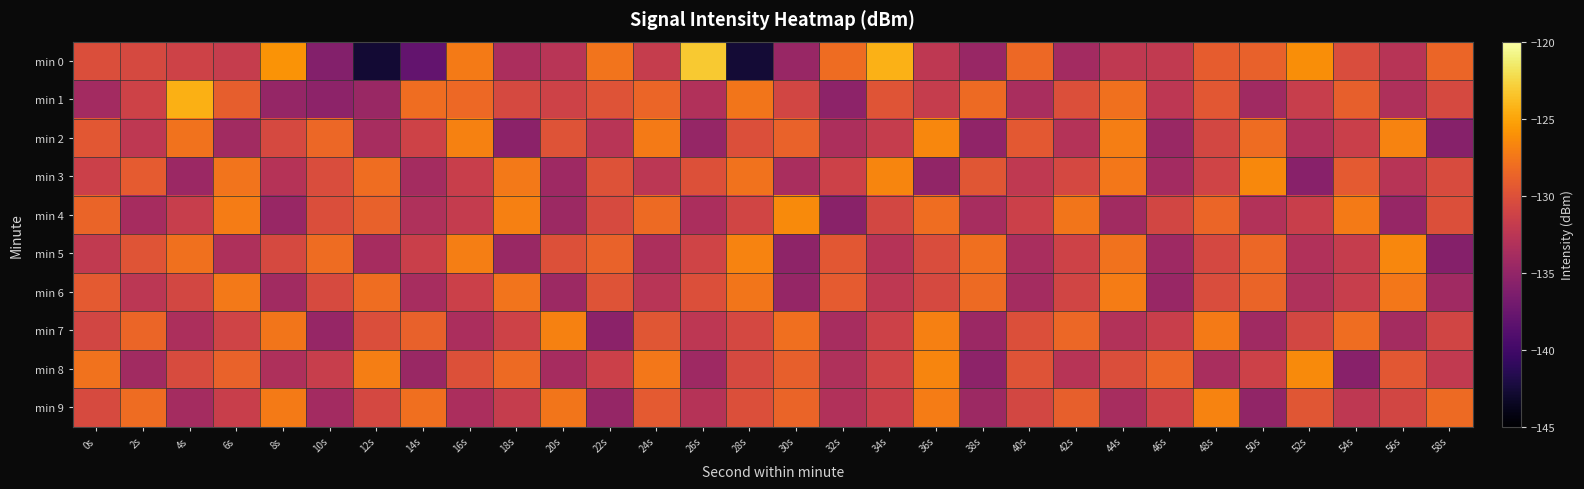

Which label corresponds to the smallest value in the chart?

12s